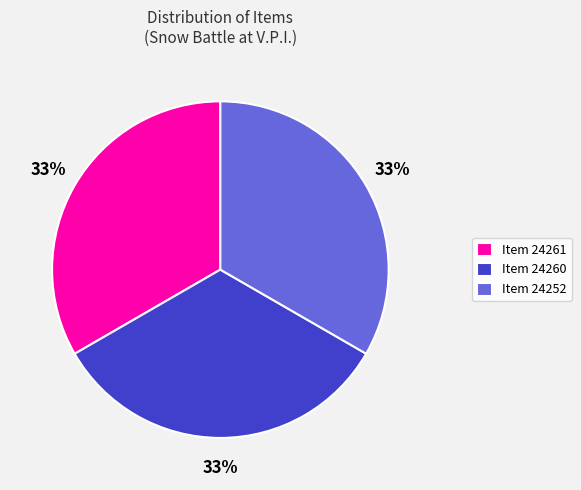

Count the number of slices in the pie.

3